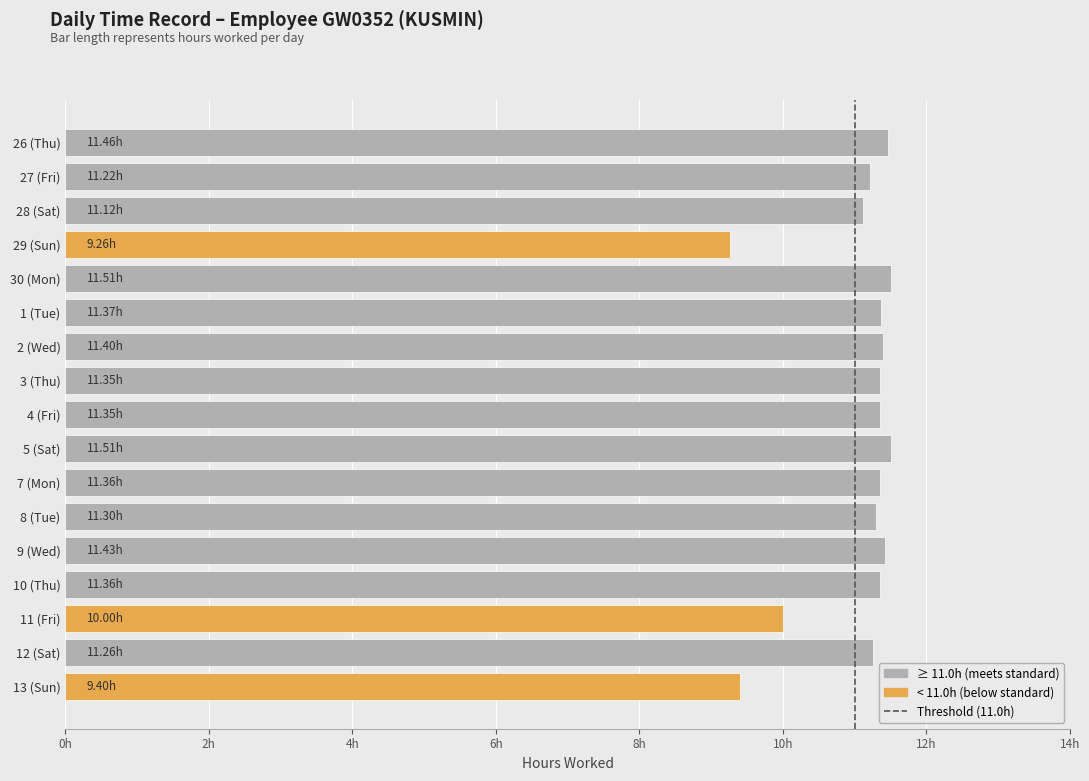

Does the chart contain any negative values?

No